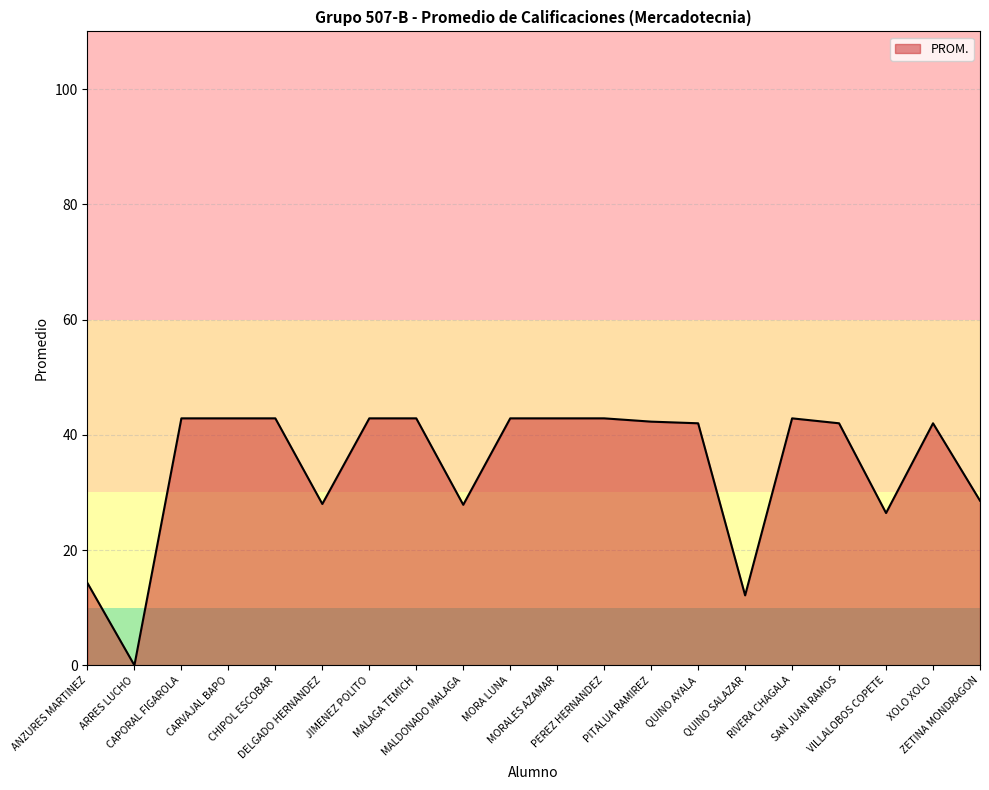

How many lines are shown in the chart?

1